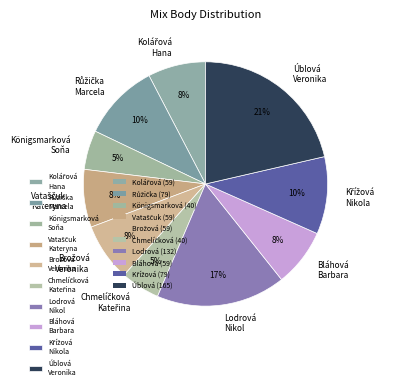

To the nearest percent, what portion does Úblová Veronika represent?

21%